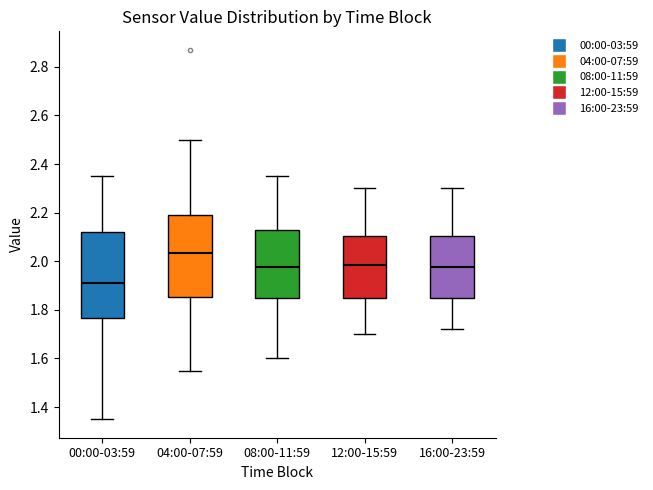

Reading left to right, read every box against the y-axis: the position of its median line, the range the box covers, and the ends of its whiskers. The values are not printed on the chart, so give them approximately, as read against the axis.

00:00-03:59: median 1.92, box 1.76 to 2.12, whiskers 1.36 to 2.36
04:00-07:59: median 2.04, box 1.86 to 2.20, whiskers 1.56 to 2.50
08:00-11:59: median 1.98, box 1.86 to 2.12, whiskers 1.60 to 2.36
12:00-15:59: median 1.98, box 1.86 to 2.10, whiskers 1.70 to 2.30
16:00-23:59: median 1.98, box 1.86 to 2.10, whiskers 1.72 to 2.30